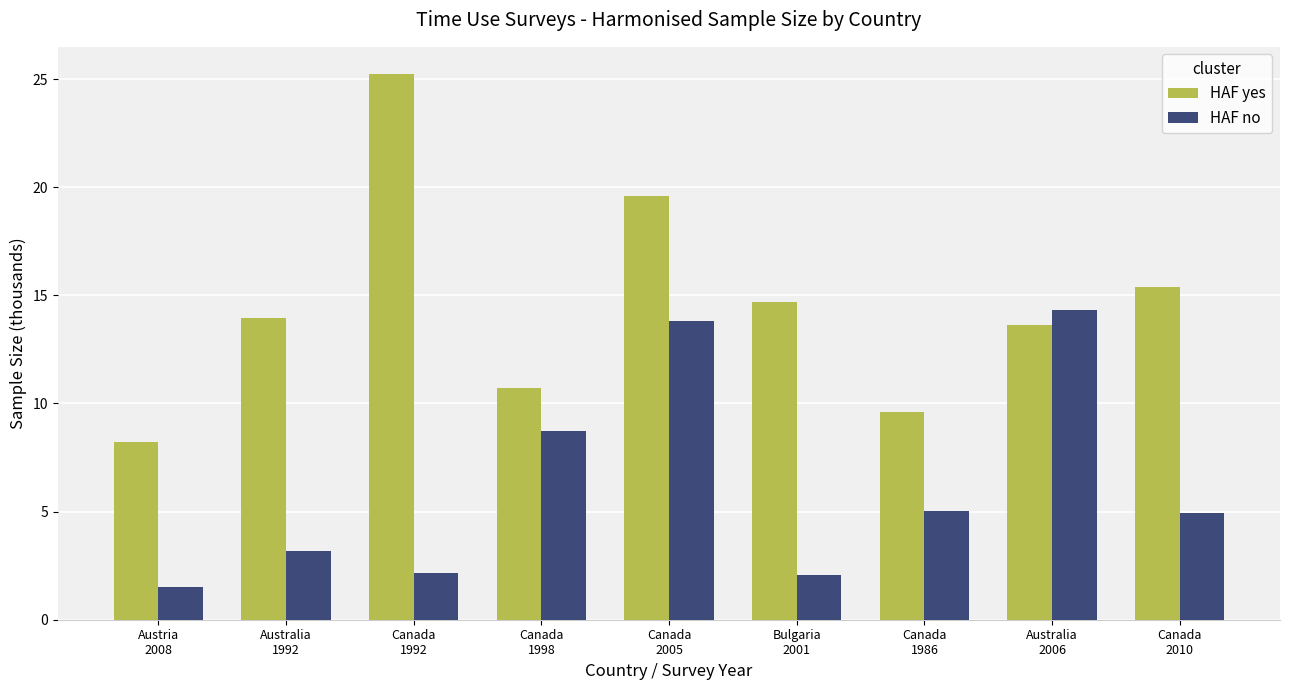

How many groups of bars are there?

9